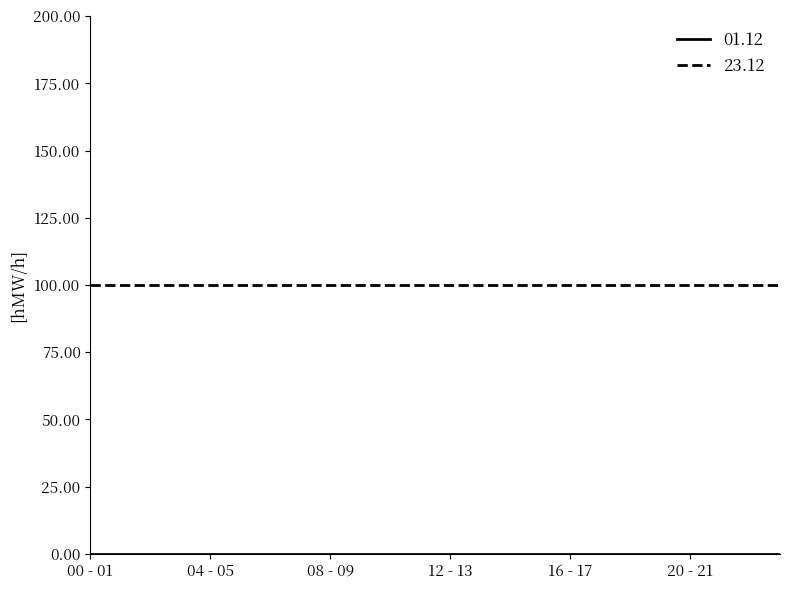

Which series has the largest total across all categories?

23.12